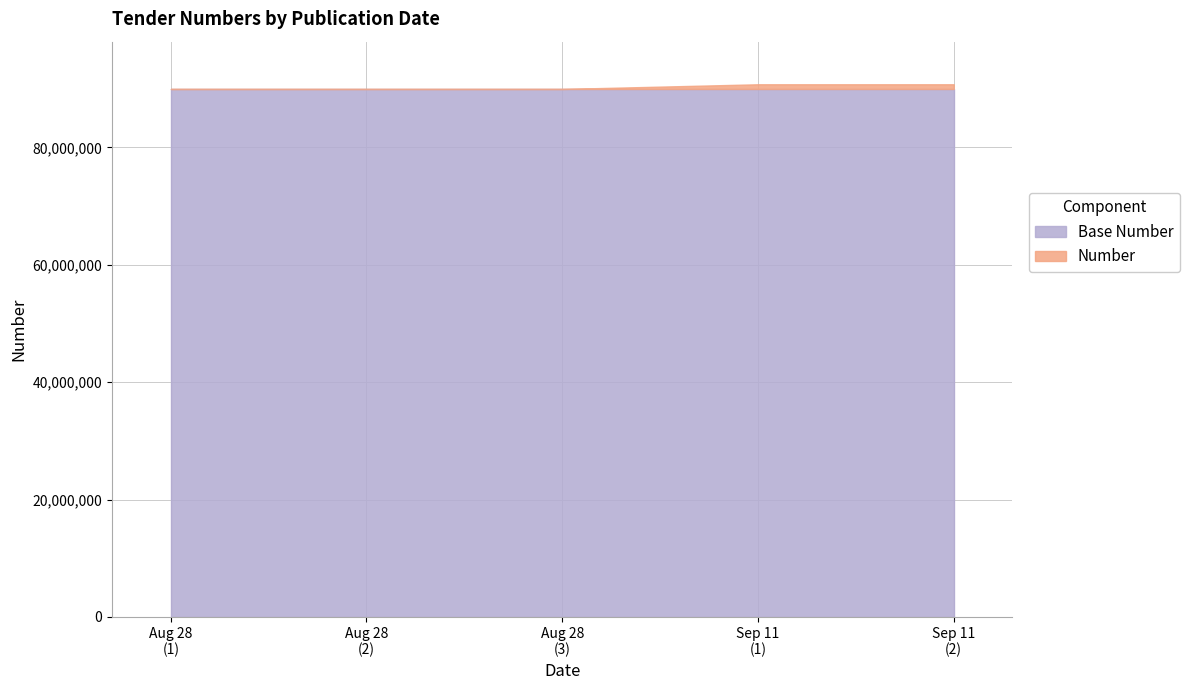

What is the smallest value displayed?

89967113